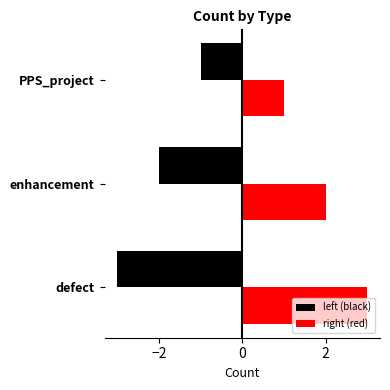

Which has a higher value, enhancement or defect?

enhancement